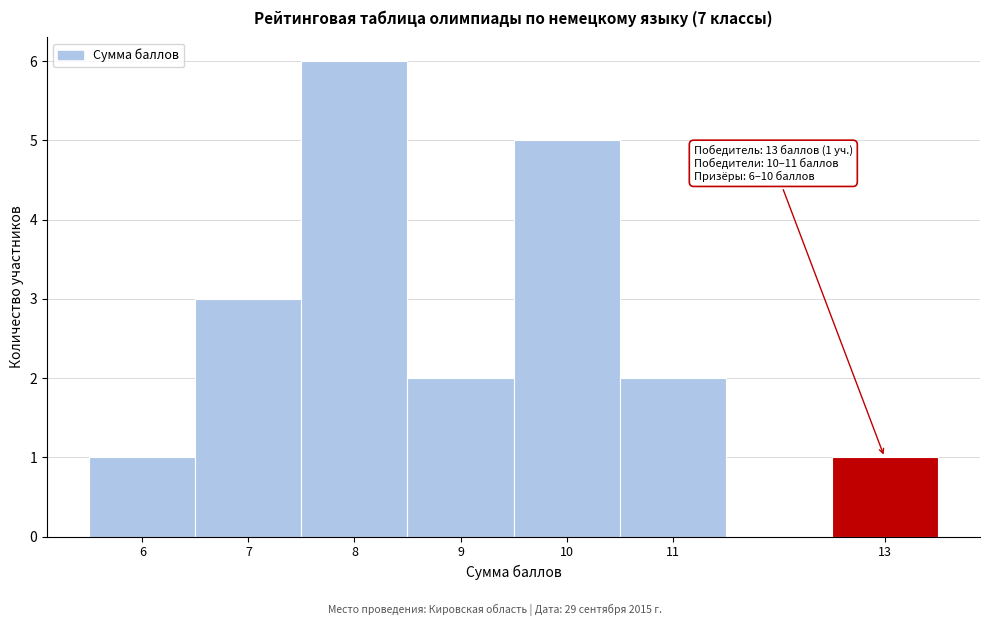

Over which range of the x-axis is the bar tallest?

7.5 to 8.5